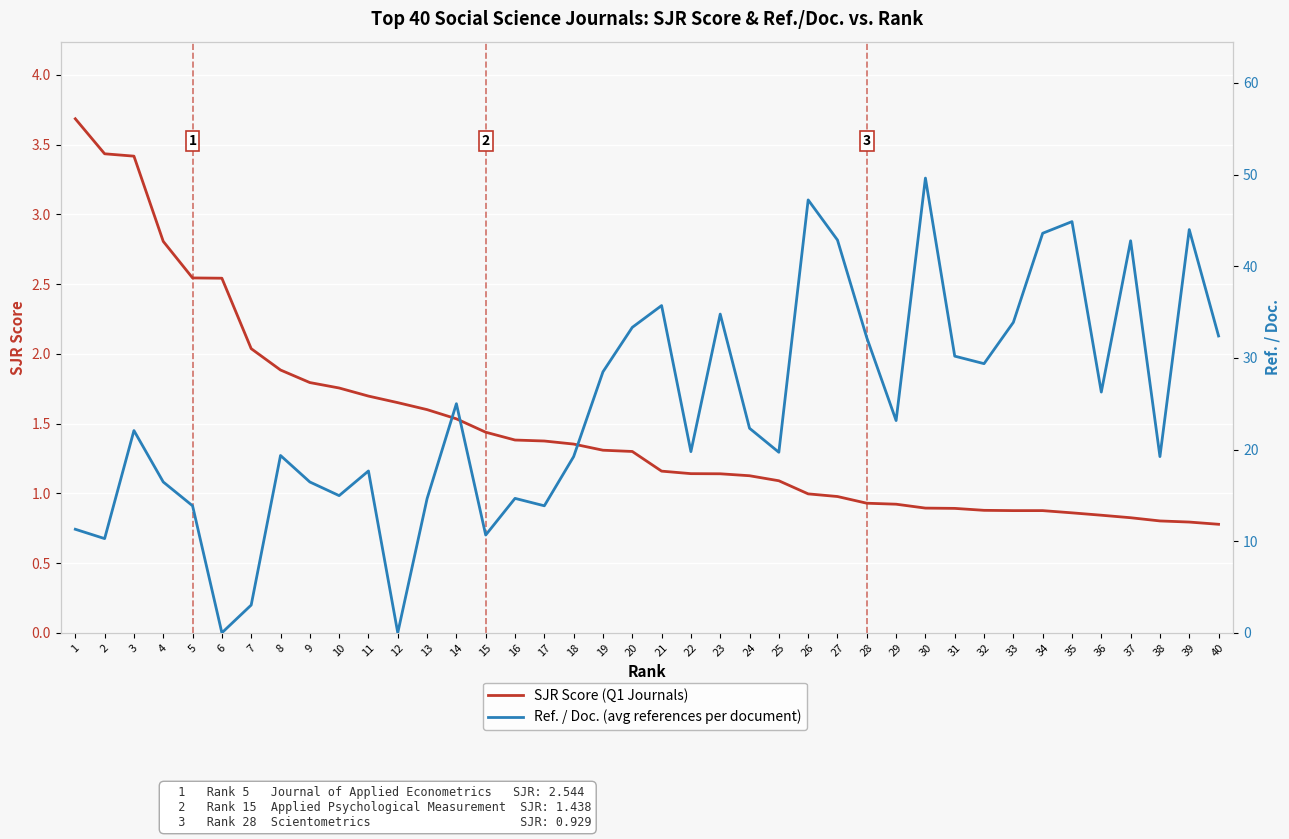

How many lines are shown in the chart?

2